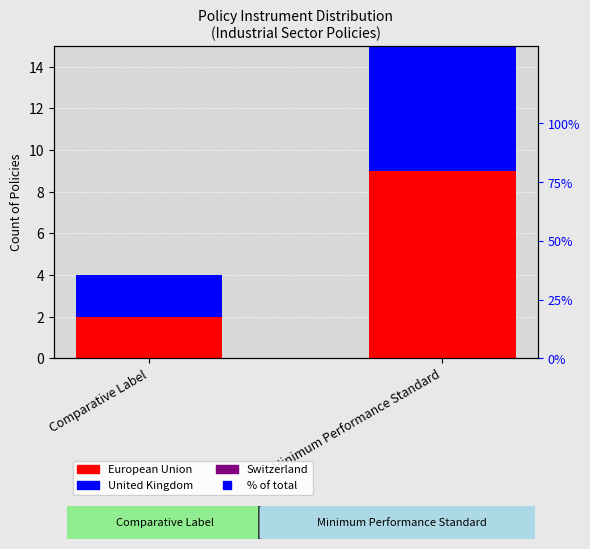

Which has a higher value, Minimum Performance Standard or Comparative Label?

Minimum Performance Standard